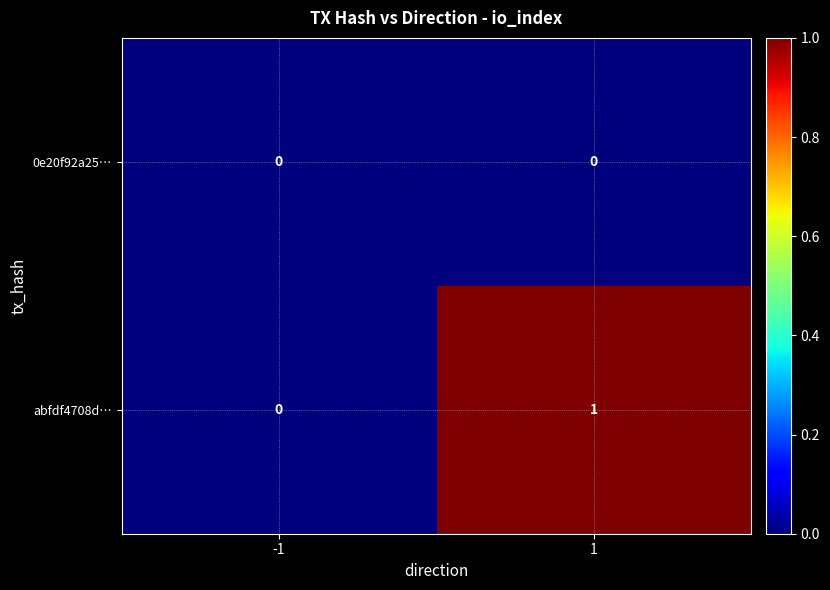

Reading left to right, list all the values displayed in this chart.

0e20f92a25…: -1=0	1=0
abfdf4708d…: -1=0	1=1